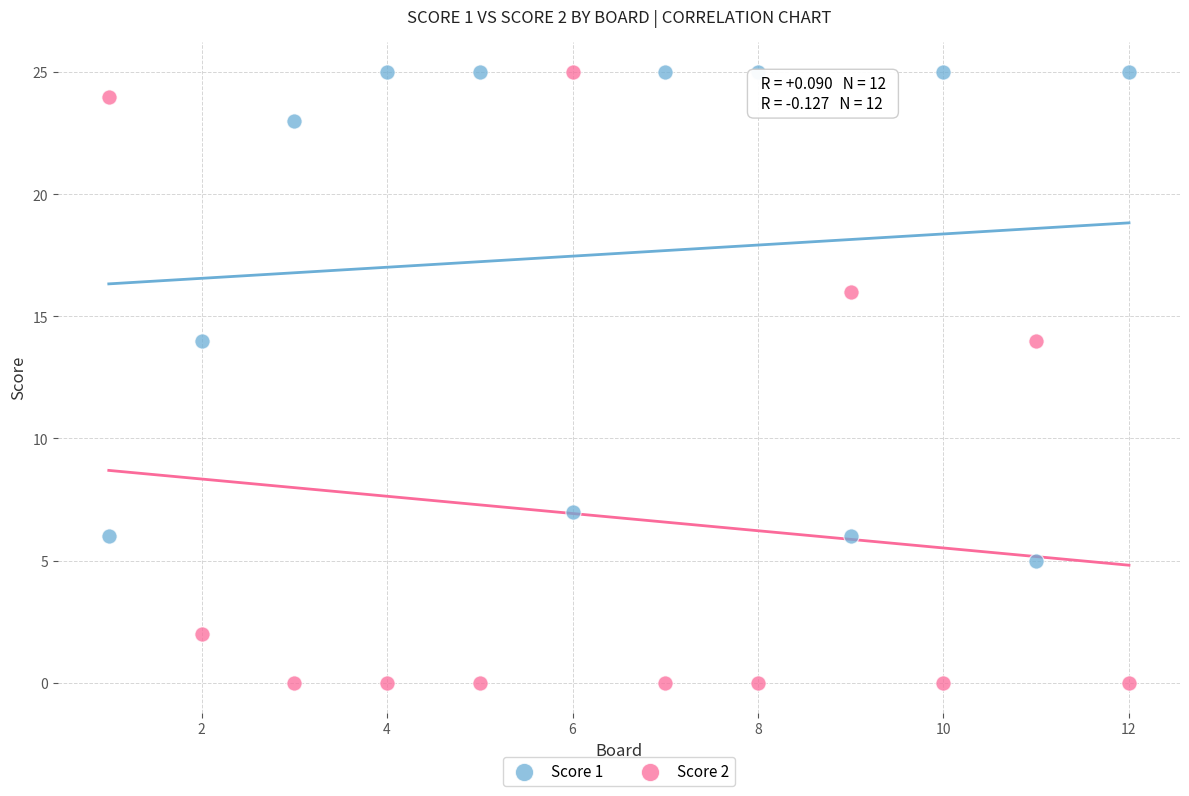

Across all data points, what is the range of X values (max minus min)?

11